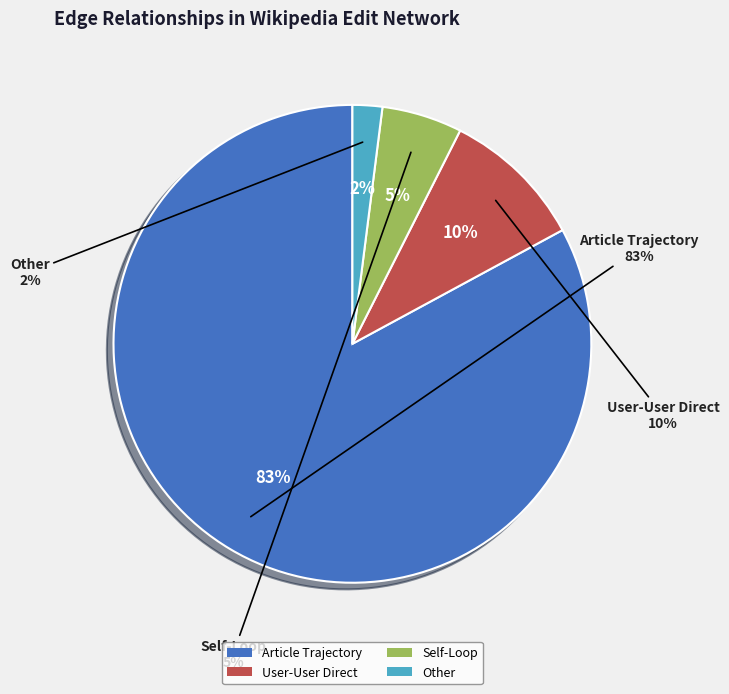

To the nearest percent, what portion does User-User represent?

10%